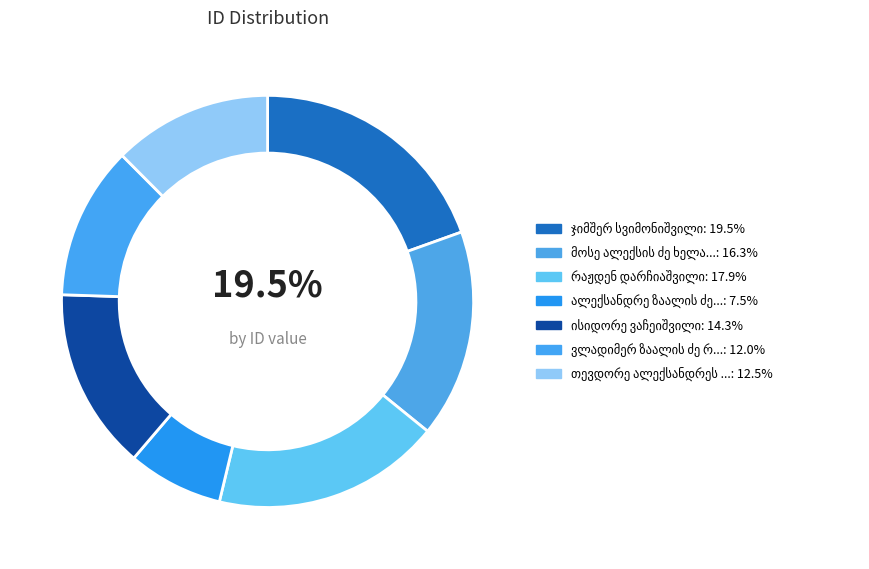

Between თევდორე ალექსანდრეს ძე ფეოდოროვი and ჯიმშერ სვიმონიშვილი, which is larger?

ჯიმშერ სვიმონიშვილი